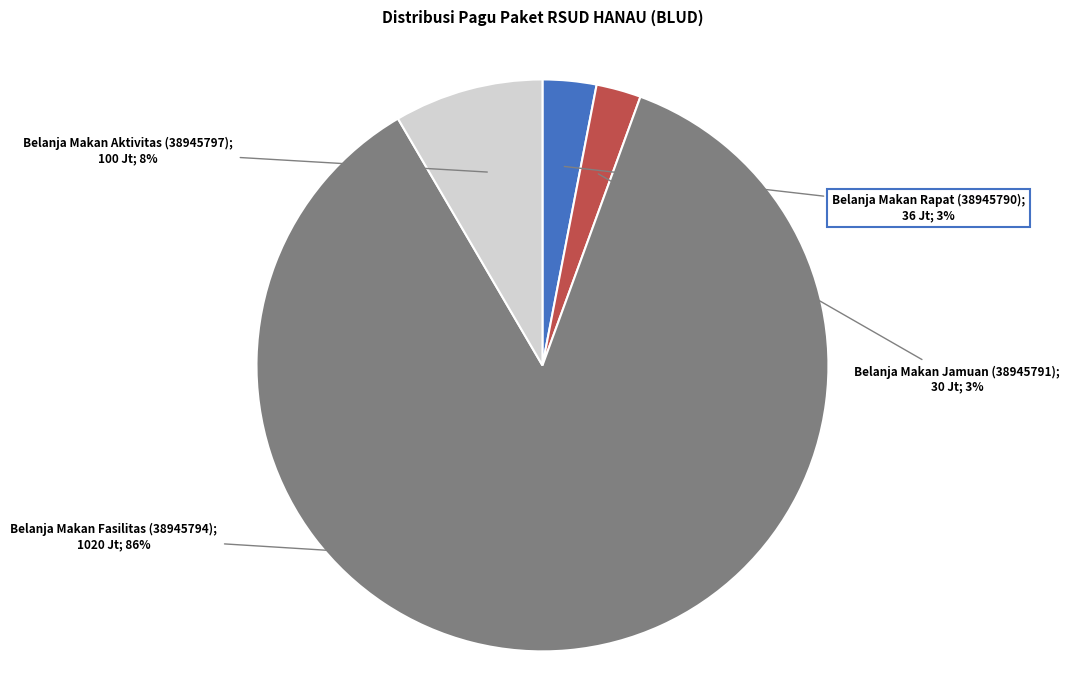

To the nearest percent, what is the average slice percentage?

25%